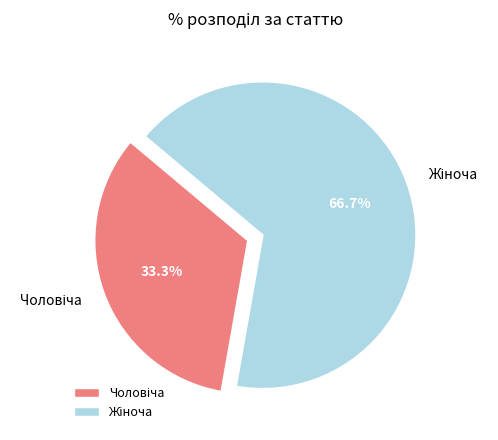

Is there a majority slice in this chart?

Yes